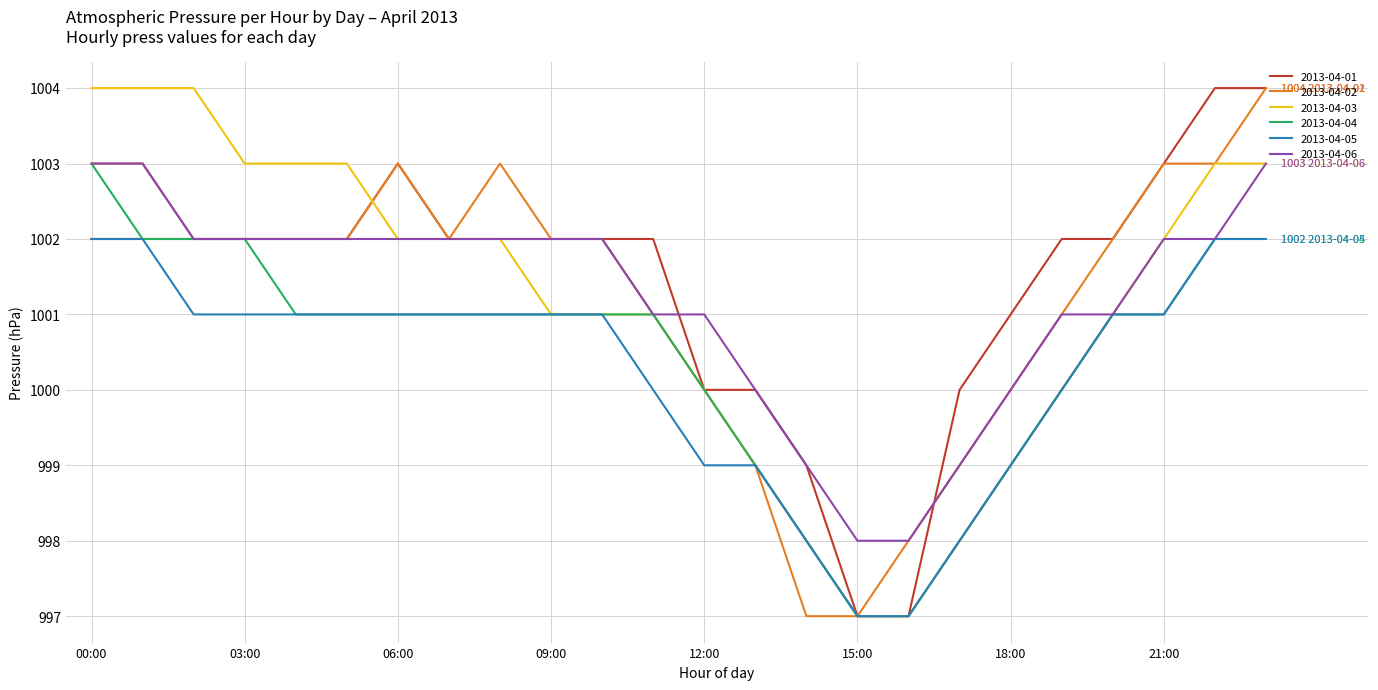

What is the lowest value of the 2013-04-05 series?

997